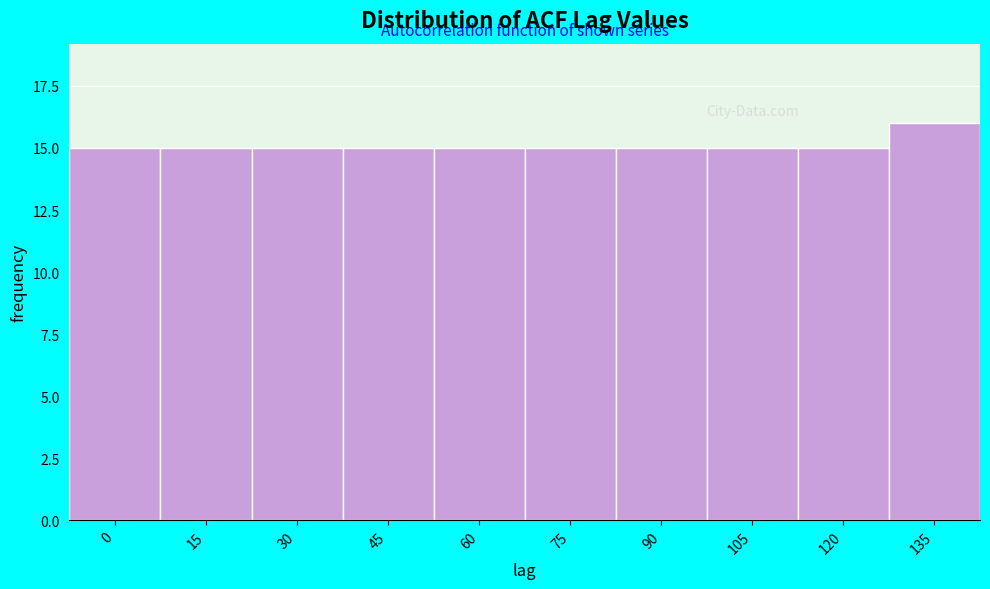

Reading left to right, list all the values displayed in this chart.

0=15	15=15	30=15	45=15	60=15	75=15	90=15	105=15	120=15	135=16